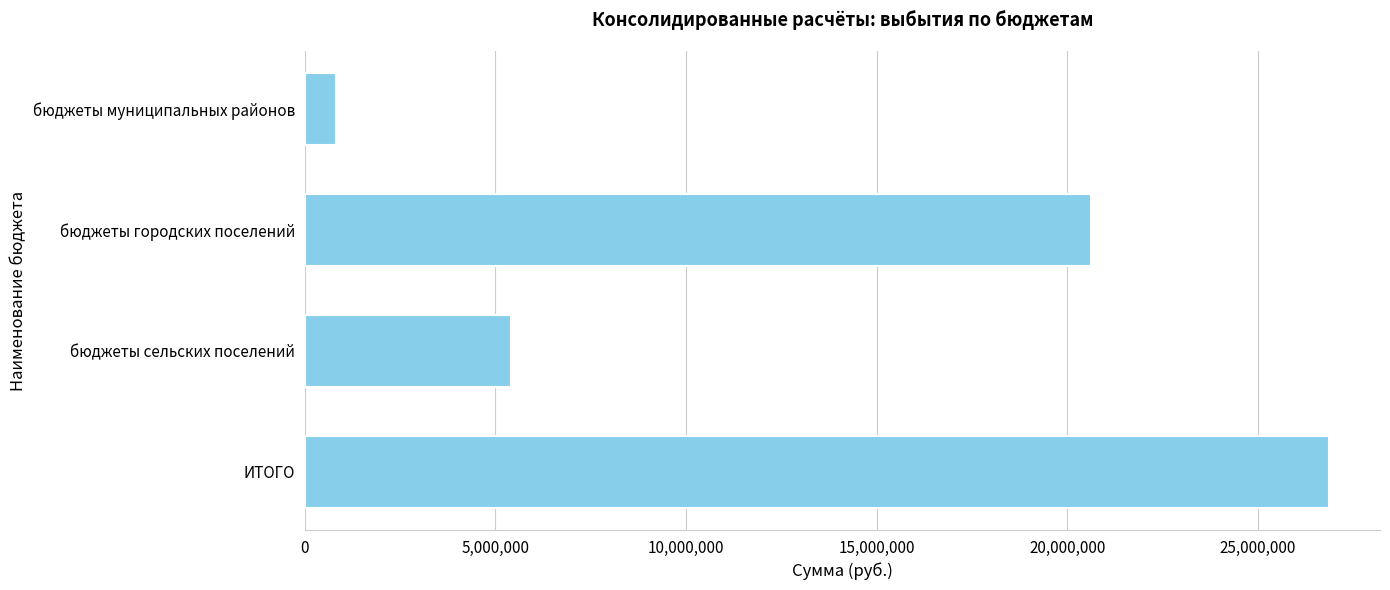

List the labels in order of value, largest first.

ИТОГО, бюджеты городских поселений, бюджеты сельских поселений, бюджеты муниципальных районов